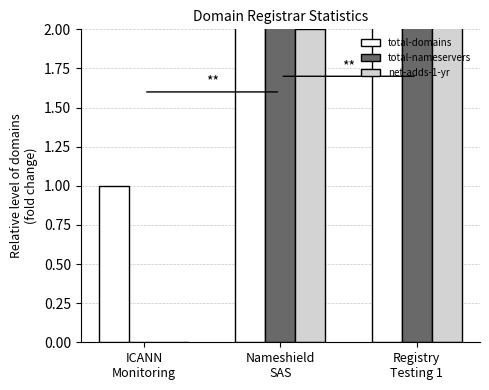

What is the average value of the net-adds-1-yr series?

11